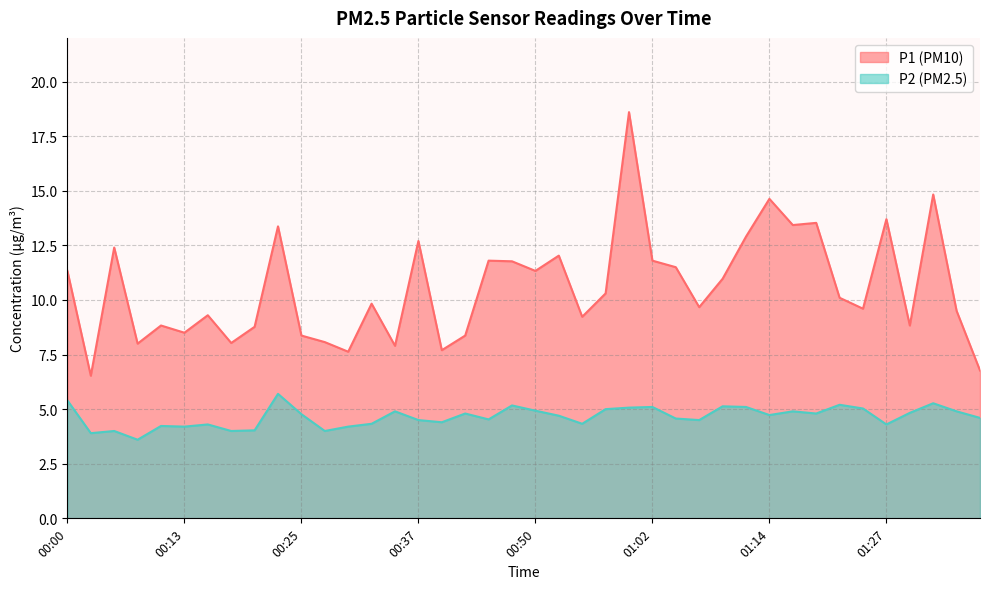

Where is the first local maximum for P1?

00:05